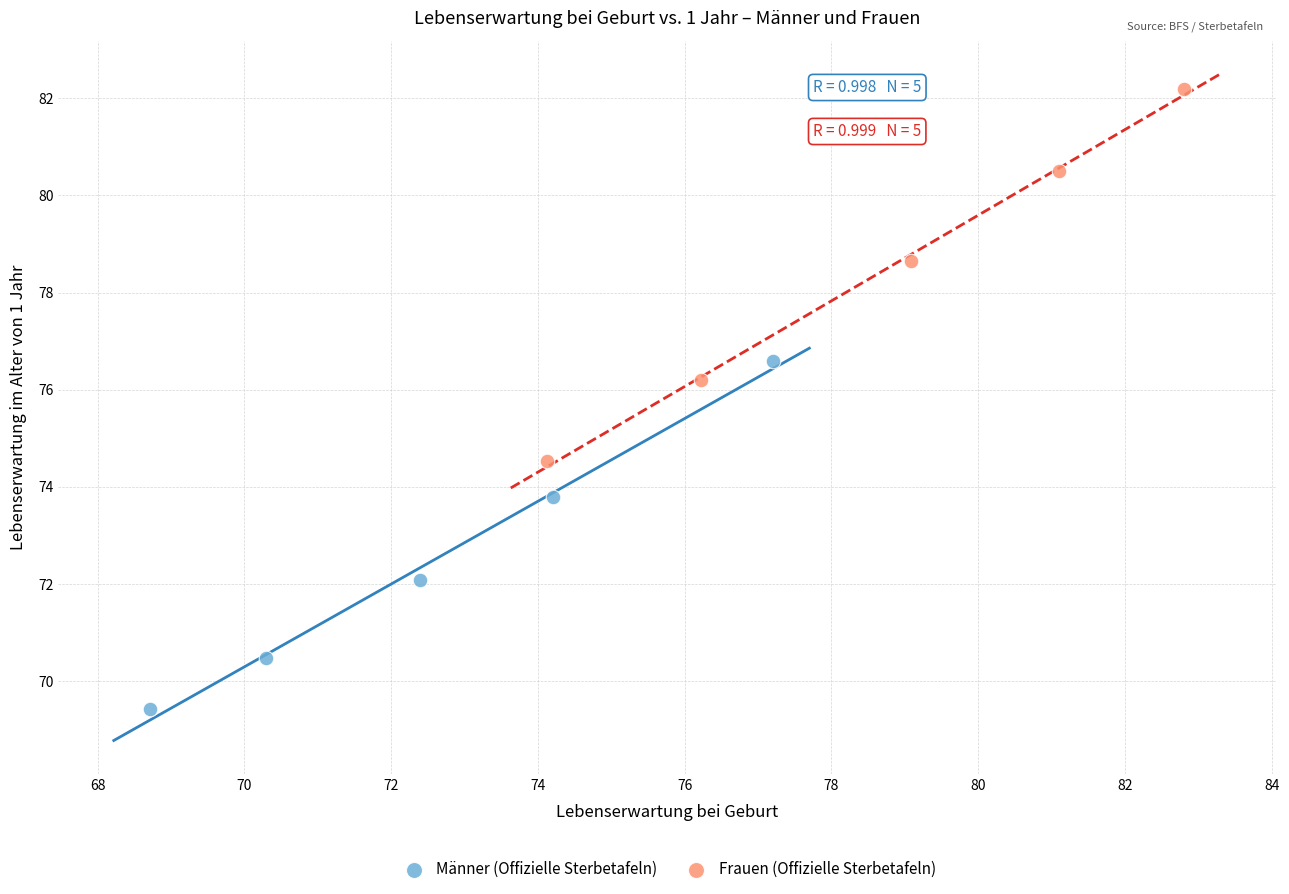

Which series contains the lowest Y value?

Männer (Offizielle Sterbetafeln)